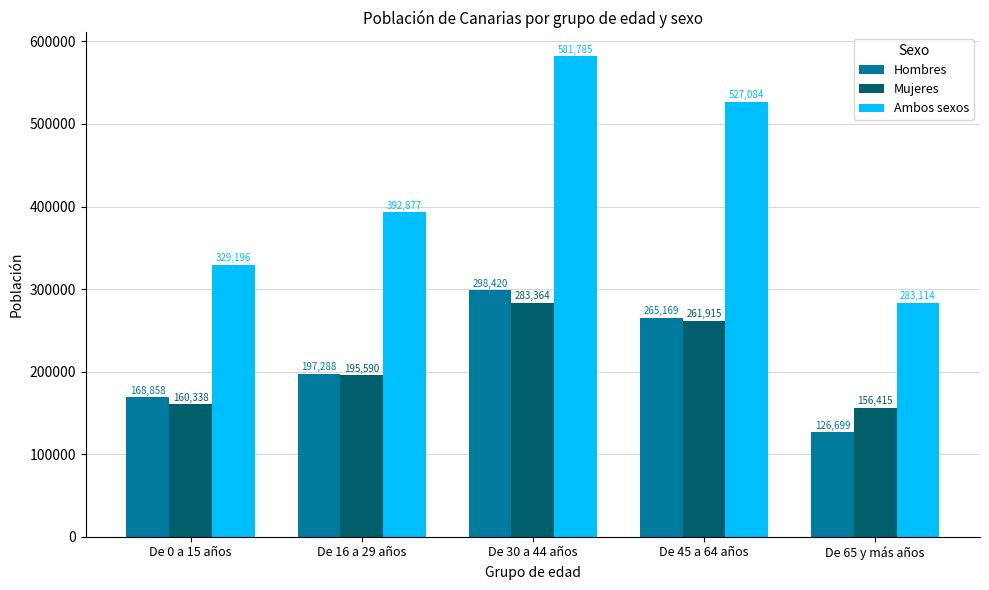

Between De 0 a 15 años and De 16 a 29 años, which series saw the biggest shift?

Ambos sexos